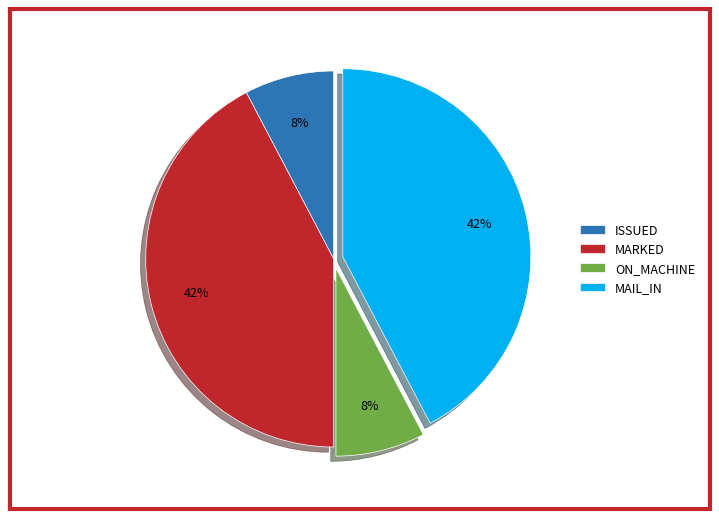

Is it true that MARKED is 50% of the pie?

False